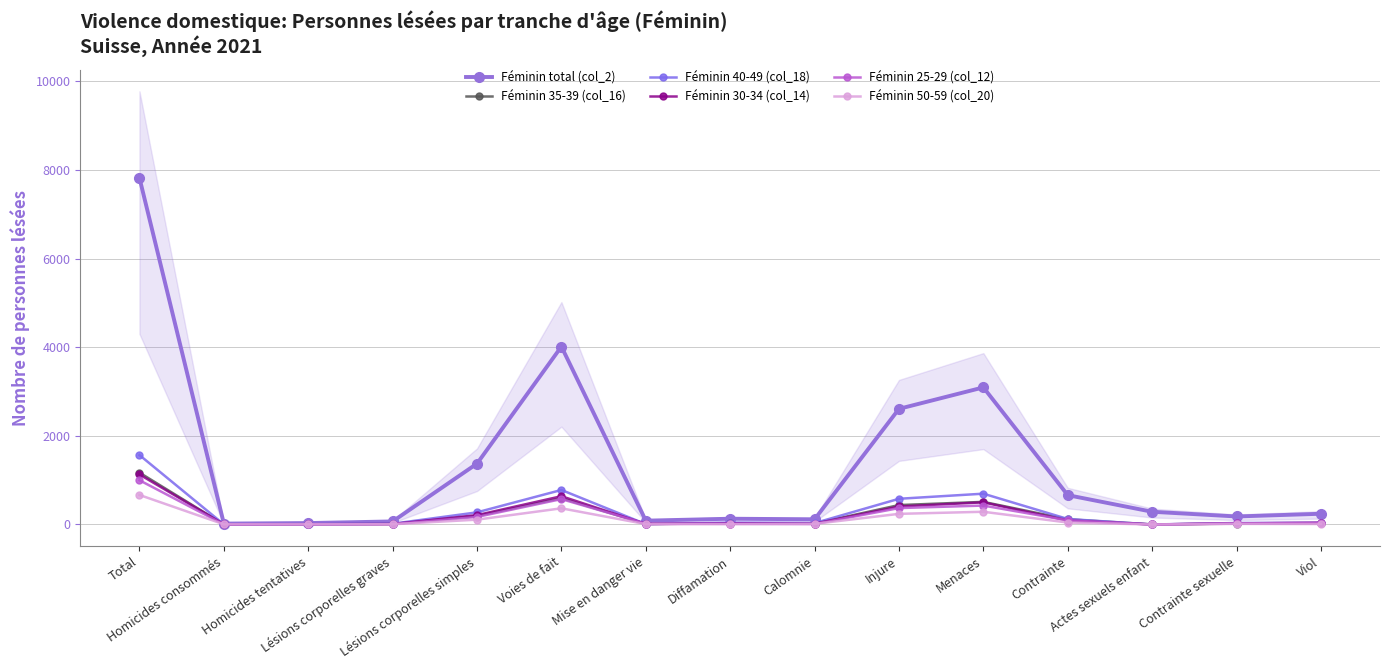

How many values in Féminin 40-49 (col_18) are above zero?

14